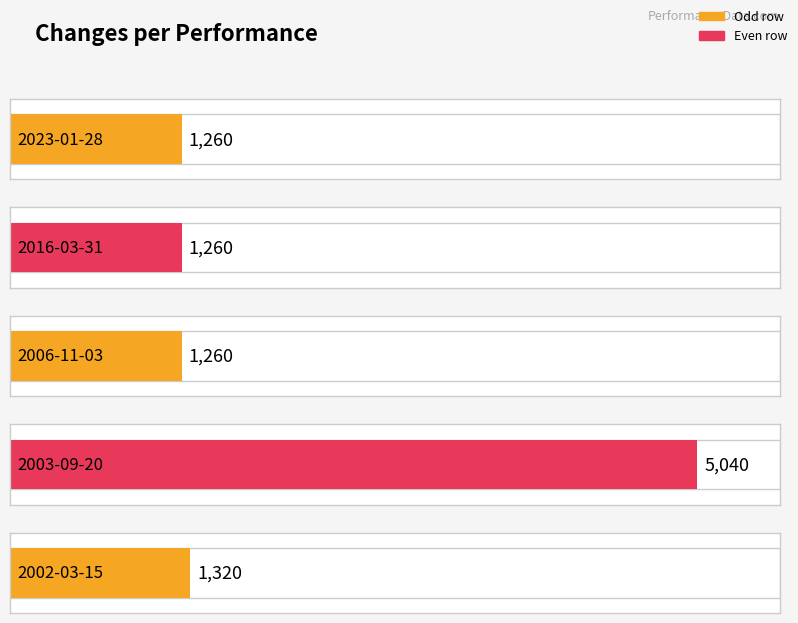

How many data points are above 1260?

2